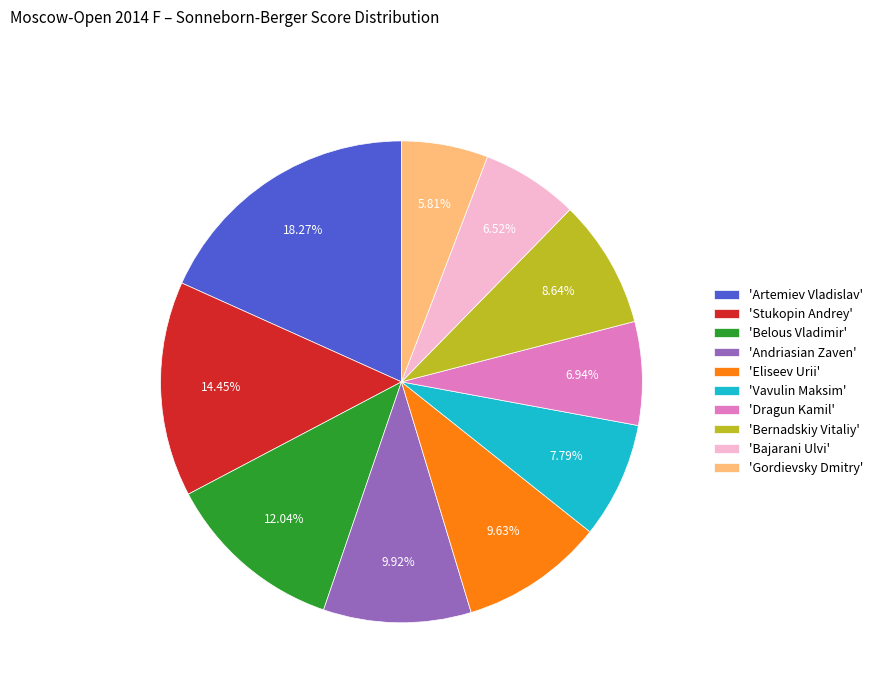

Which category has the biggest portion of the pie?

'Artemiev Vladislav'